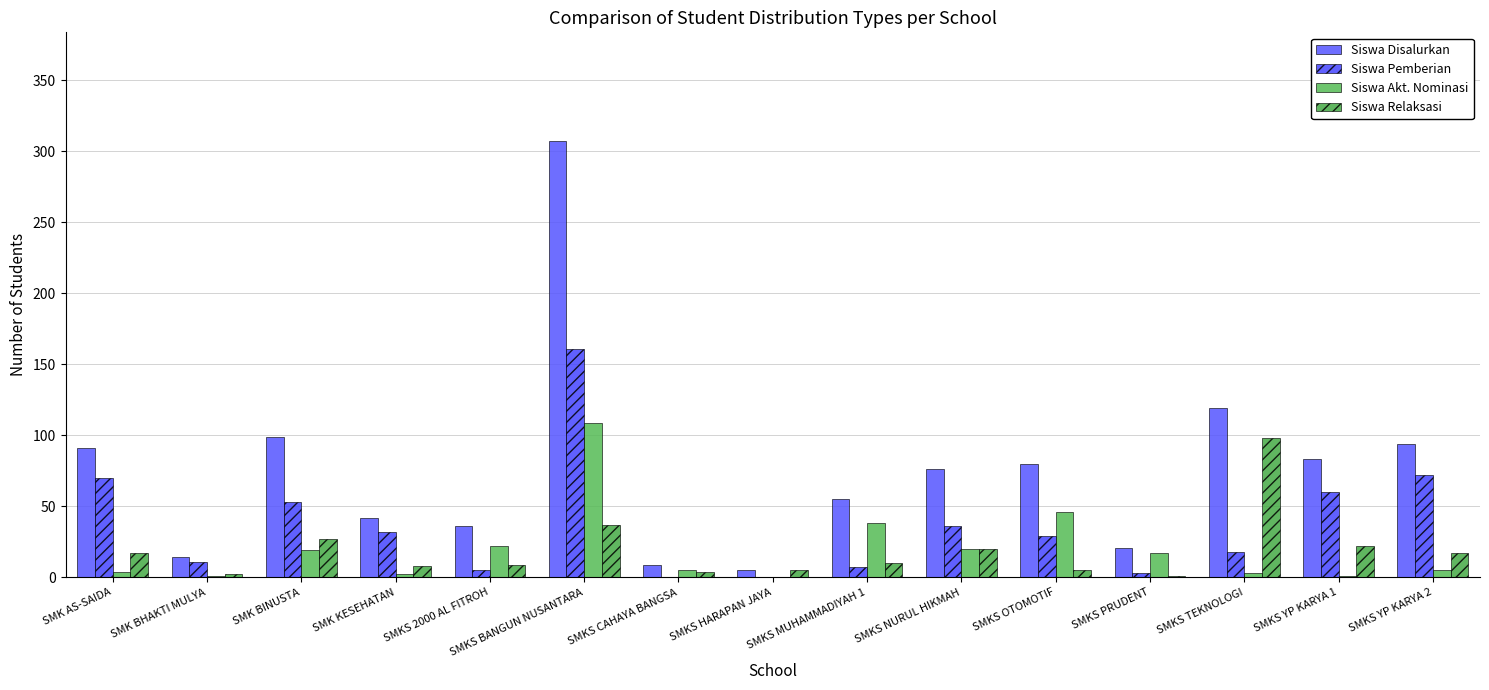

At which category is the sum across all series the highest?

SMKS BANGUN NUSANTARA